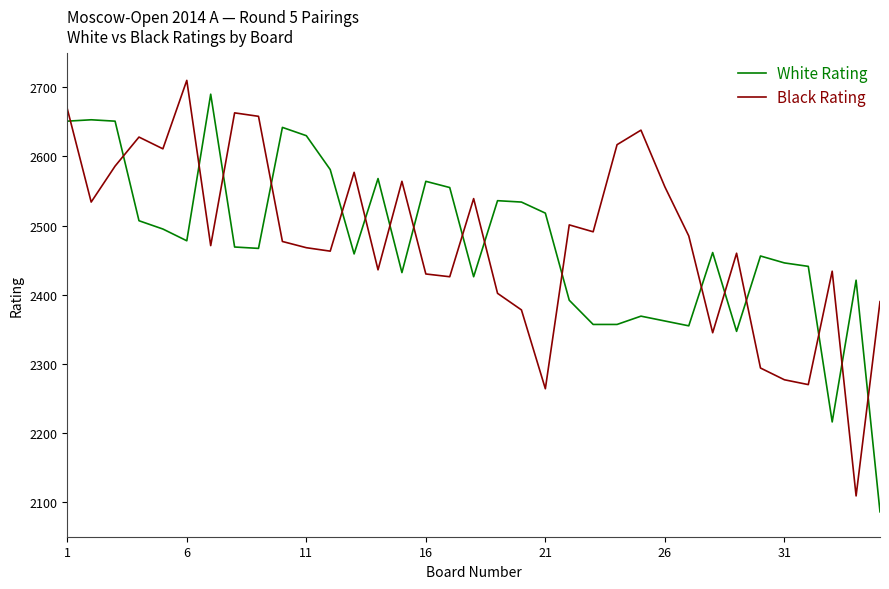

True or false: White Rating and Black Rating cross at least once.

True